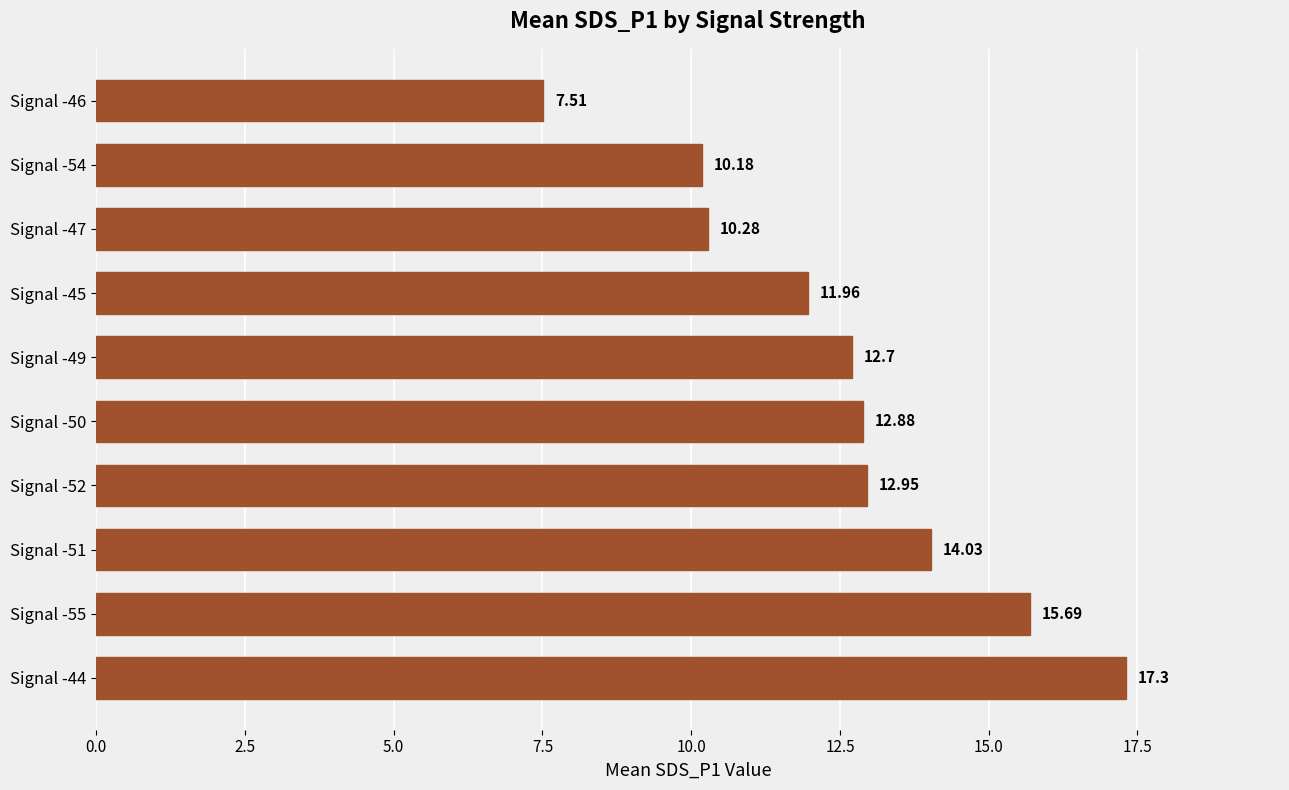

List the labels in order of value, largest first.

Signal -44, Signal -55, Signal -51, Signal -52, Signal -50, Signal -49, Signal -45, Signal -47, Signal -54, Signal -46